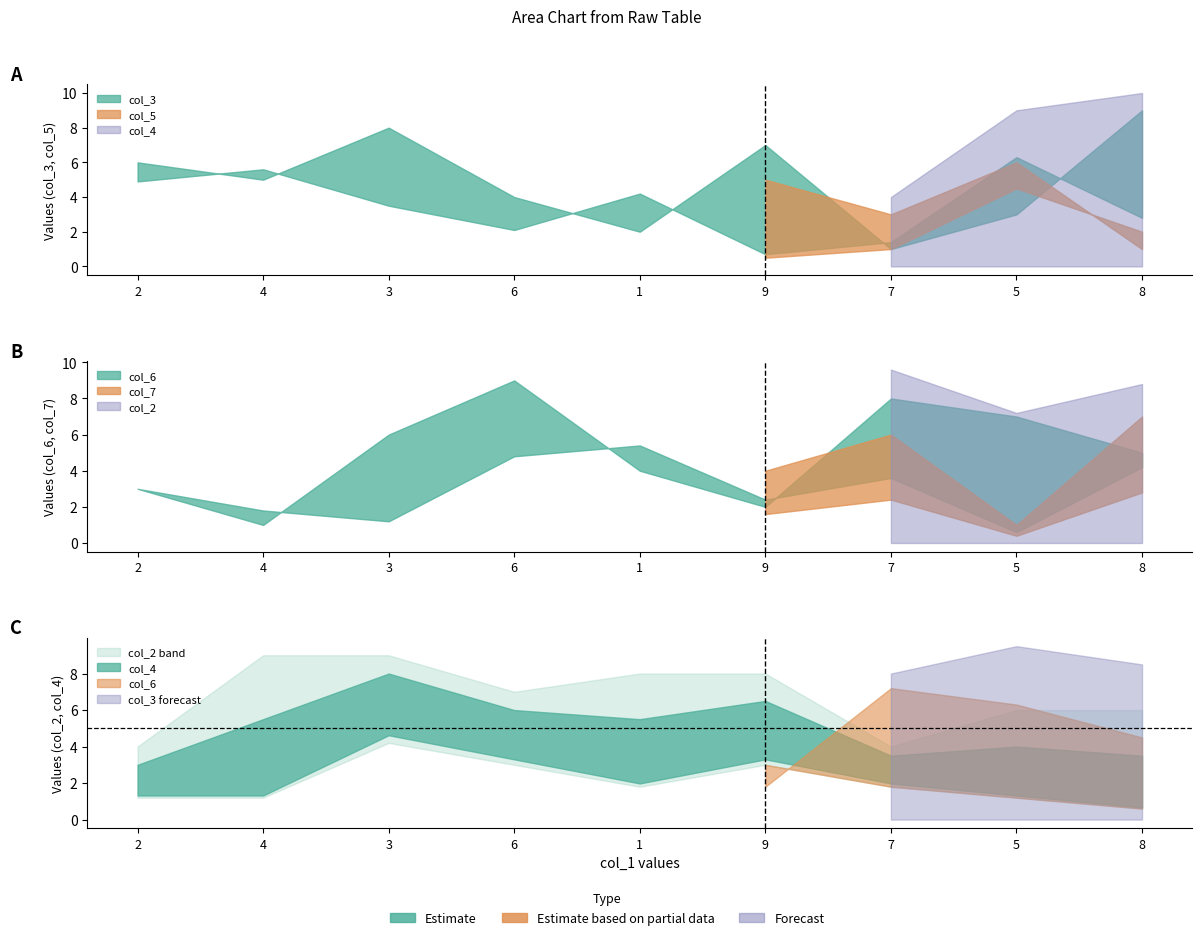

True or false: col_7 has more than 0 interior local peaks.

True